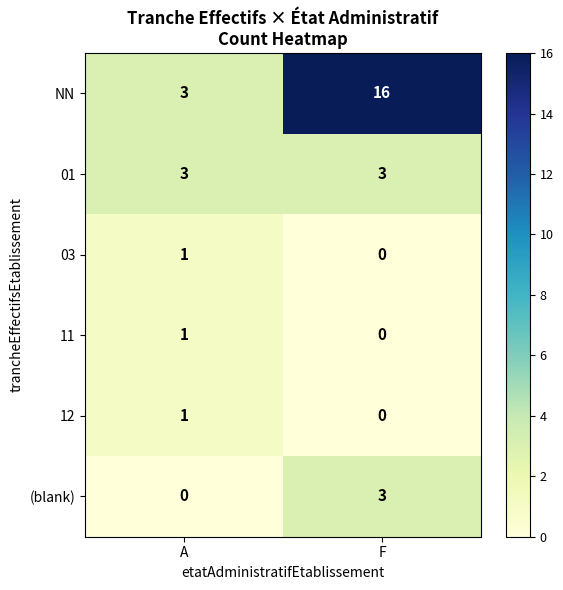

Which series has the widest spread of values?

NN